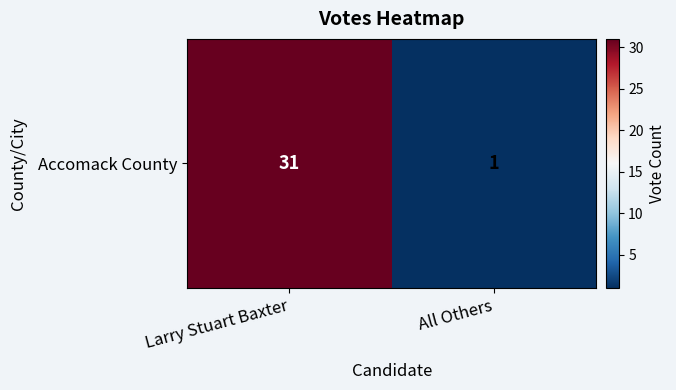

Which label corresponds to the largest value in the chart?

Larry Stuart Baxter